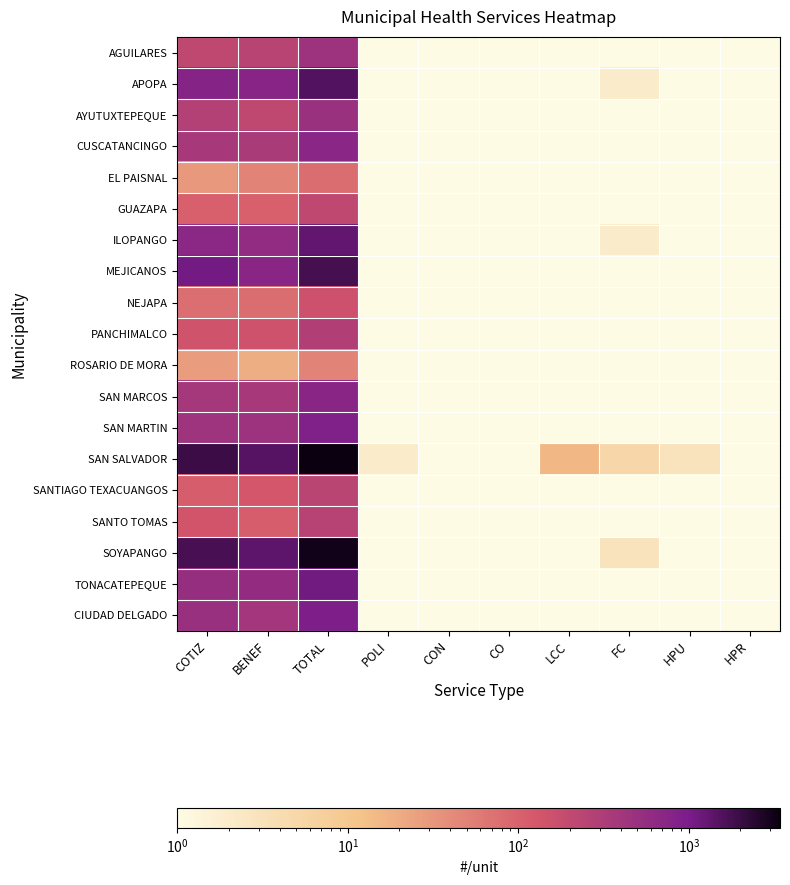

List the series in order of their peak value, lowest first.

ROSARIO DE MORA, EL PAISNAL, NEJAPA, GUAZAPA, SANTIAGO TEXACUANGOS, SANTO TOMAS, PANCHIMALCO, AGUILARES, AYUTUXTEPEQUE, CUSCATANCINGO, SAN MARCOS, SAN MARTIN, CIUDAD DELGADO, TONACATEPEQUE, ILOPANGO, APOPA, MEJICANOS, SOYAPANGO, SAN SALVADOR